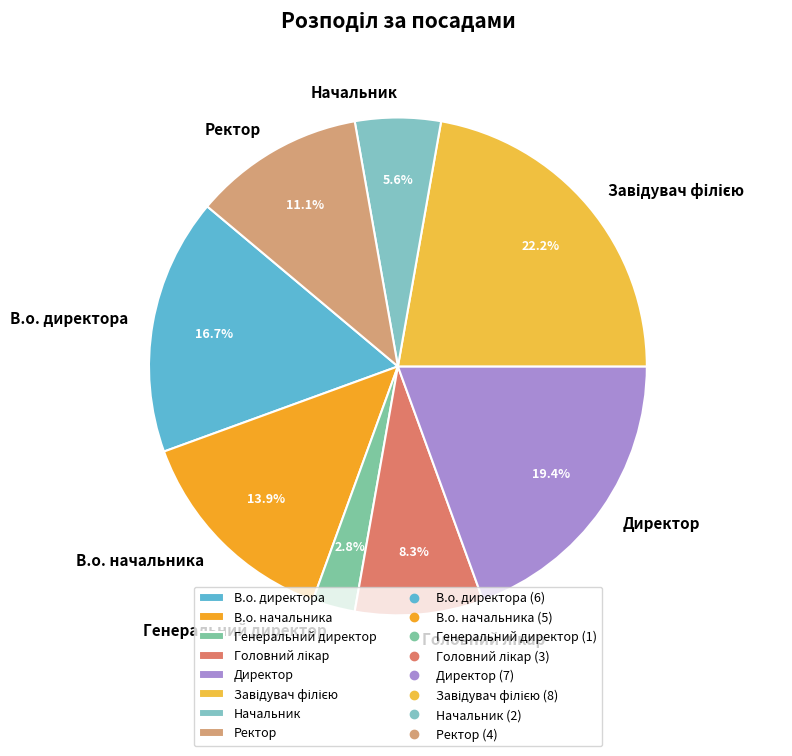

What is the total percentage of В.о. директора and В.о. начальника?

30.6%